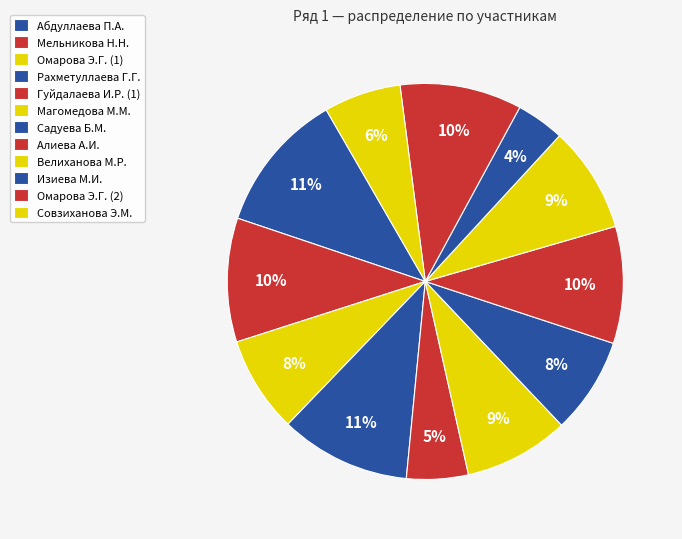

Is there a majority slice in this chart?

No